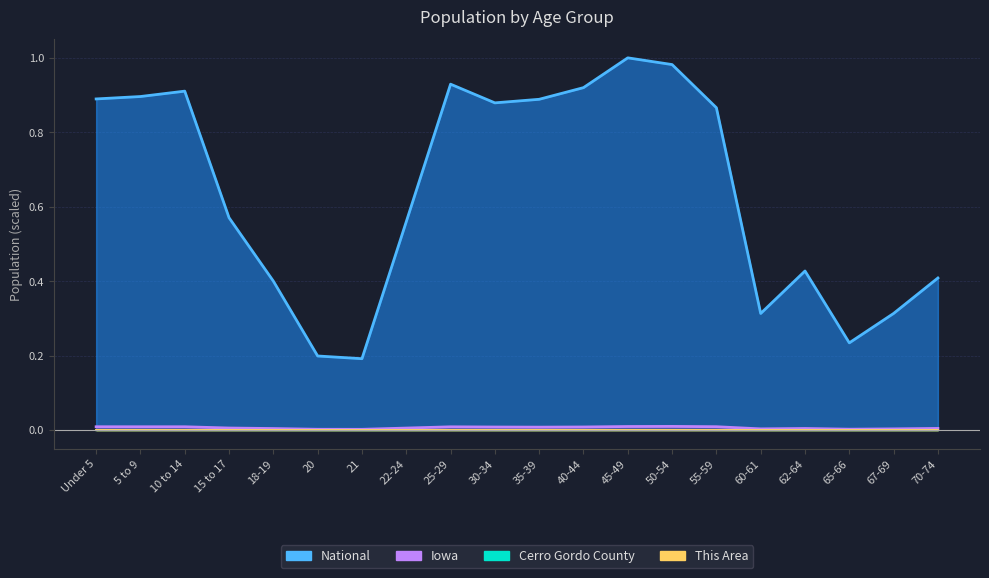

Which category has the lowest value across all series?

21